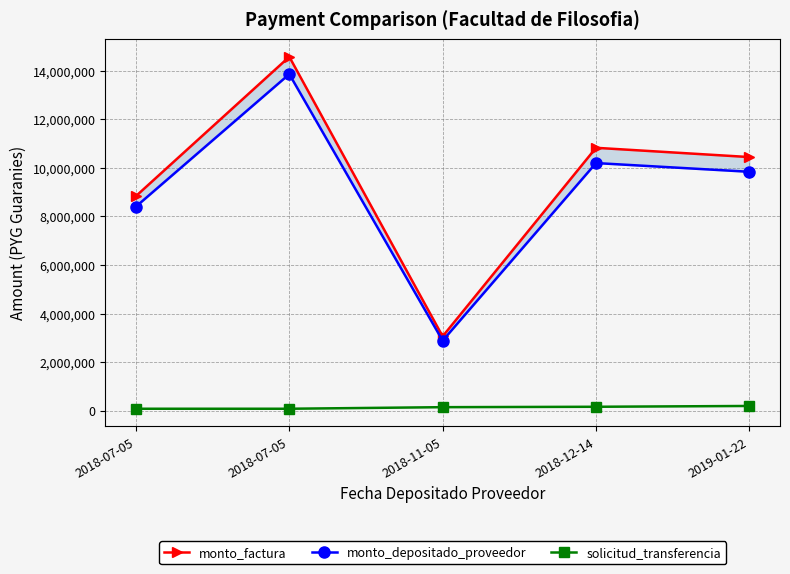

Reading left to right, what are all the values shown in this chart?

monto_factura: 2018-07-05=8838900	2018-07-05=14579600	2018-11-05=3059000	2018-12-14=10829000	2019-01-22=10447500
monto_depositado_proveedor: 2018-07-05=8405633	2018-07-05=13864935	2018-11-05=2881356	2018-12-14=10200131	2019-01-22=9840785
solicitud_transferencia: 2018-07-05=75878	2018-07-05=75879	2018-11-05=140577	2018-12-14=157334	2019-01-22=190614